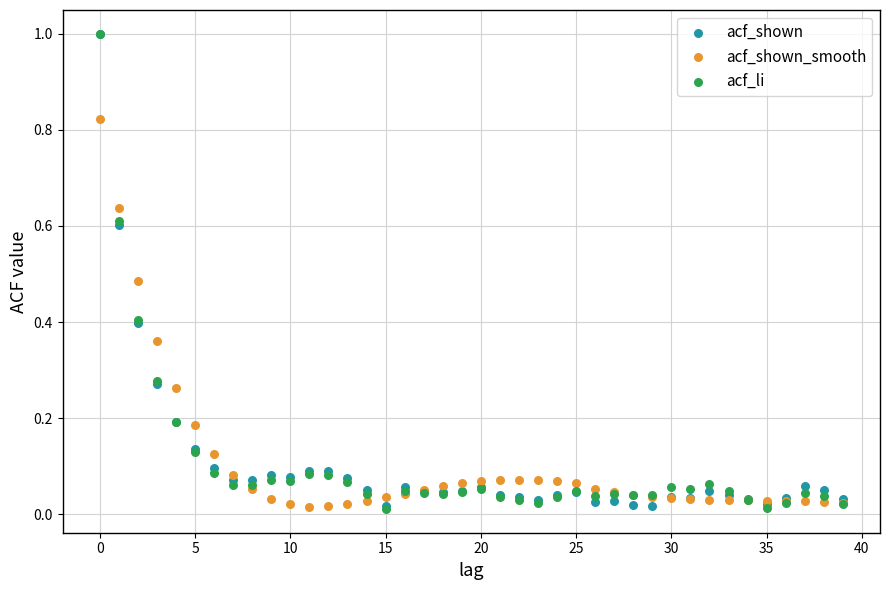

What are all the series names shown in the legend?

acf_shown, acf_shown_smooth, acf_li